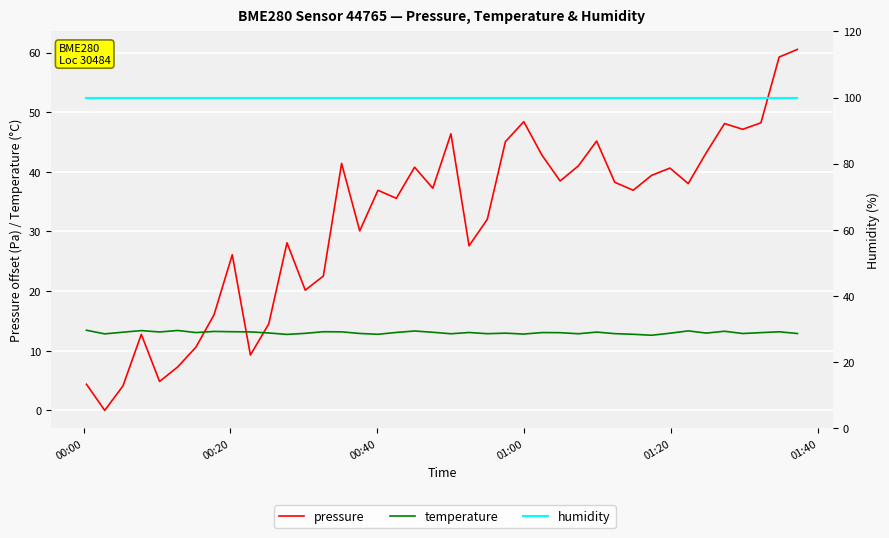

How many categories are shown in the chart?

40